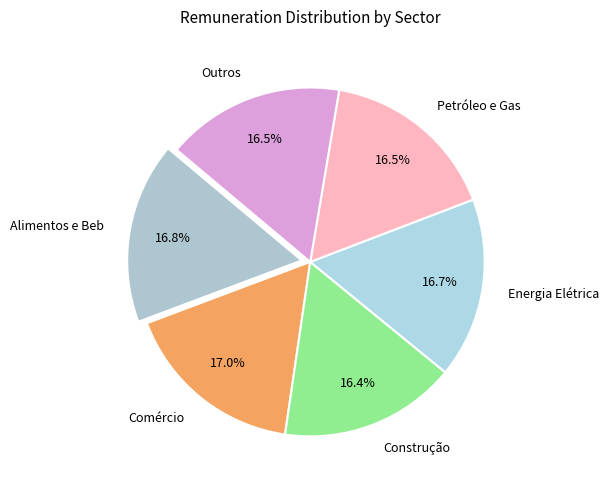

Does any single category account for the majority?

No